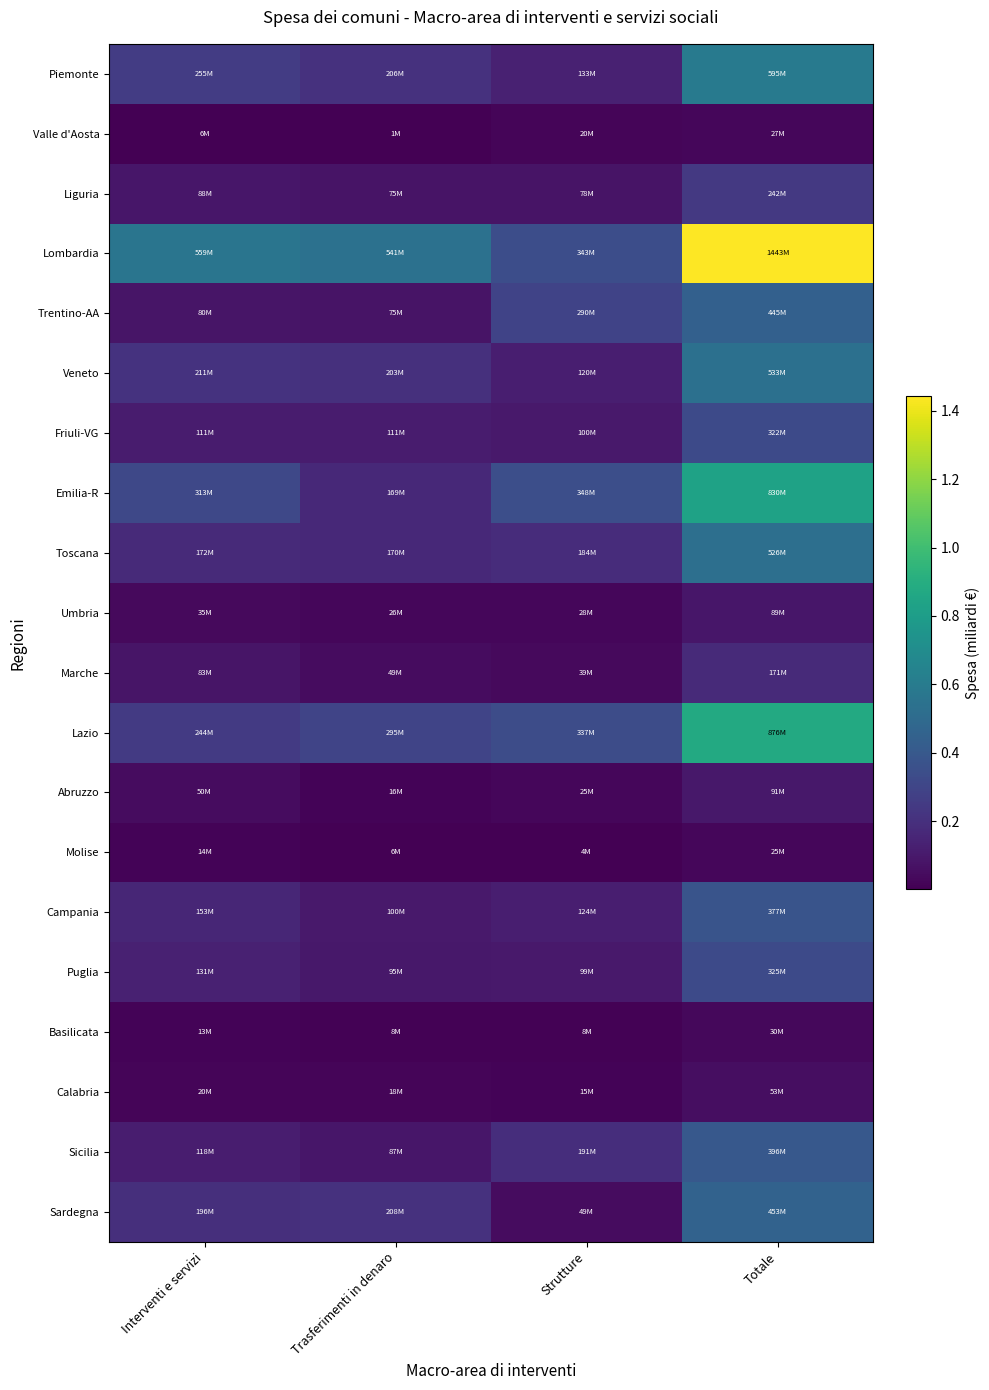

Which has a higher value, Interventi e servizi or Strutture?

Interventi e servizi